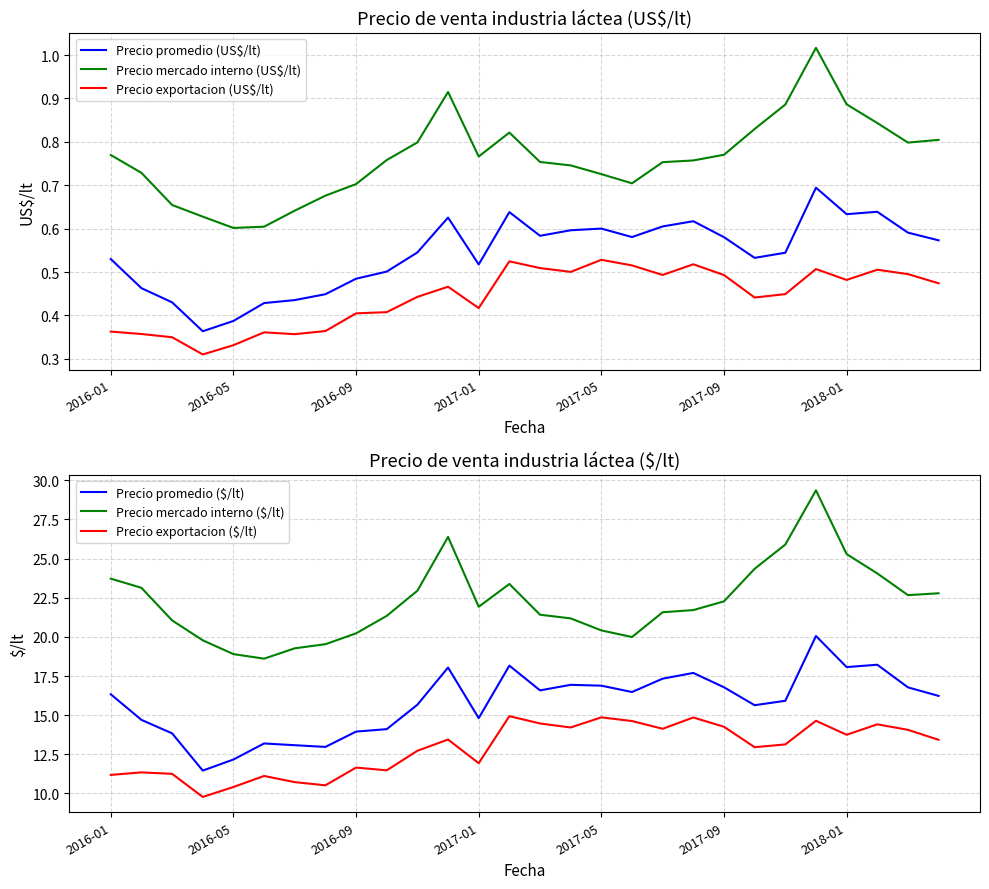

Is the value of Precio mercado interno (US$/lt) at 10 greater than the value of Precio exportacion (US$/lt) at 22?

Yes